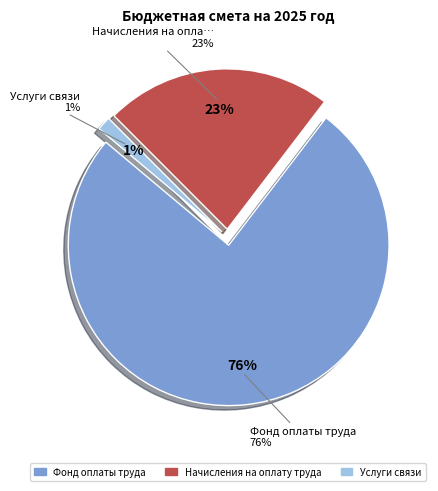

How much of the chart is everything except Услуги связи?

98.6%